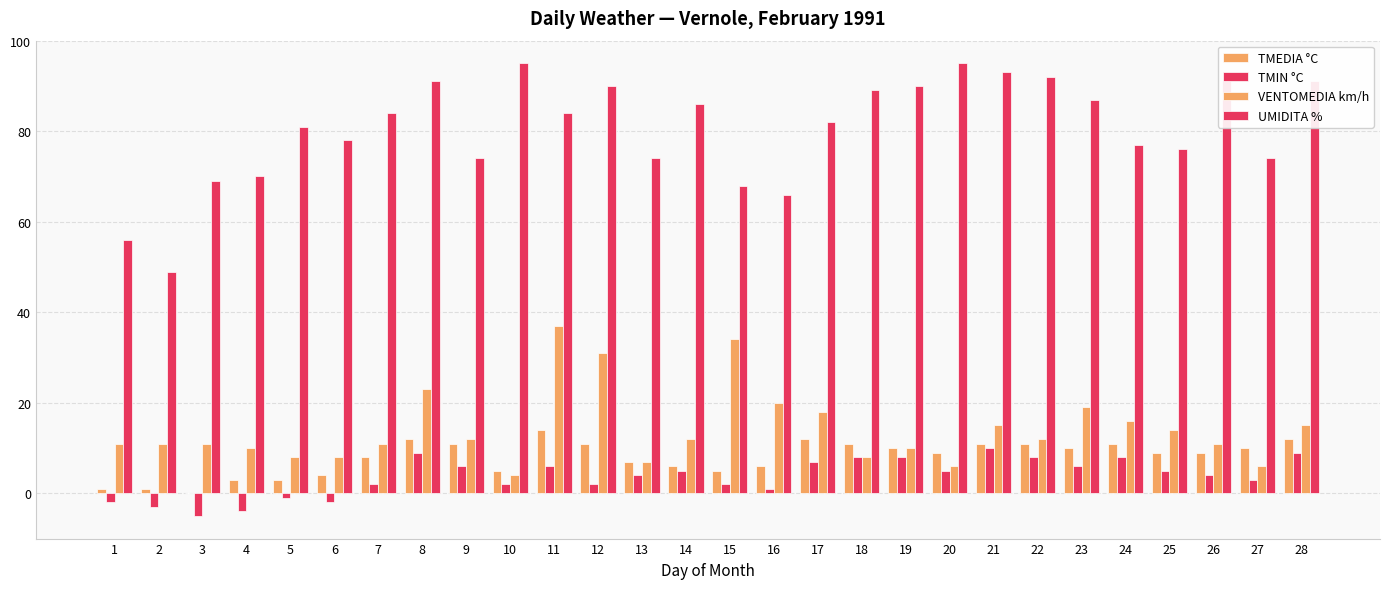

How many groups of bars are there?

28